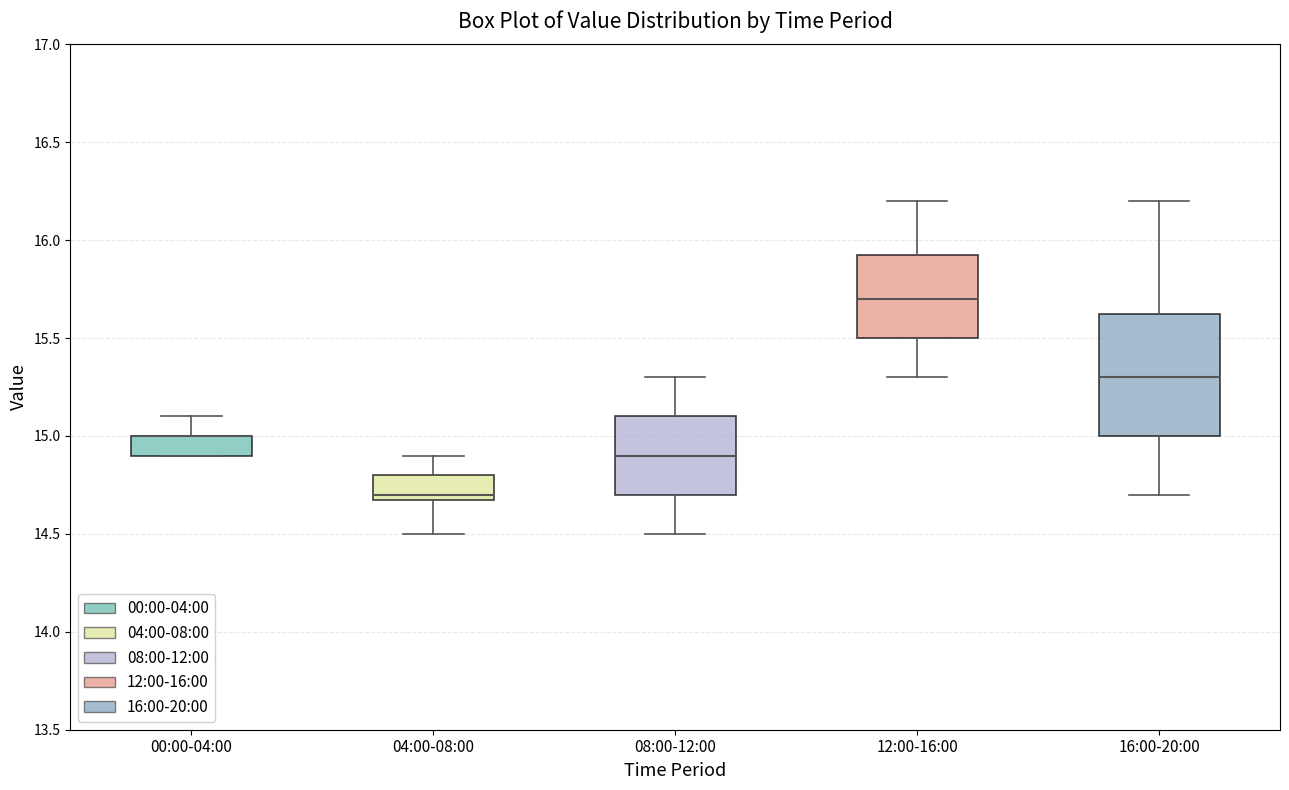

Reading left to right, read every box against the y-axis: the position of its median line, the range the box covers, and the ends of its whiskers. The values are not printed on the chart, so give them approximately, as read against the axis.

00:00-04:00: median 15.00 (drawn on the box's upper edge), box 14.90 to 15.00, whiskers 14.90 to 15.10
04:00-08:00: median 14.70 (just above the box's lower edge), box 14.70 to 14.80, whiskers 14.50 to 14.90
08:00-12:00: median 14.90, box 14.70 to 15.10, whiskers 14.50 to 15.30
12:00-16:00: median 15.70, box 15.50 to 15.95, whiskers 15.30 to 16.20
16:00-20:00: median 15.30, box 15.00 to 15.65, whiskers 14.70 to 16.20